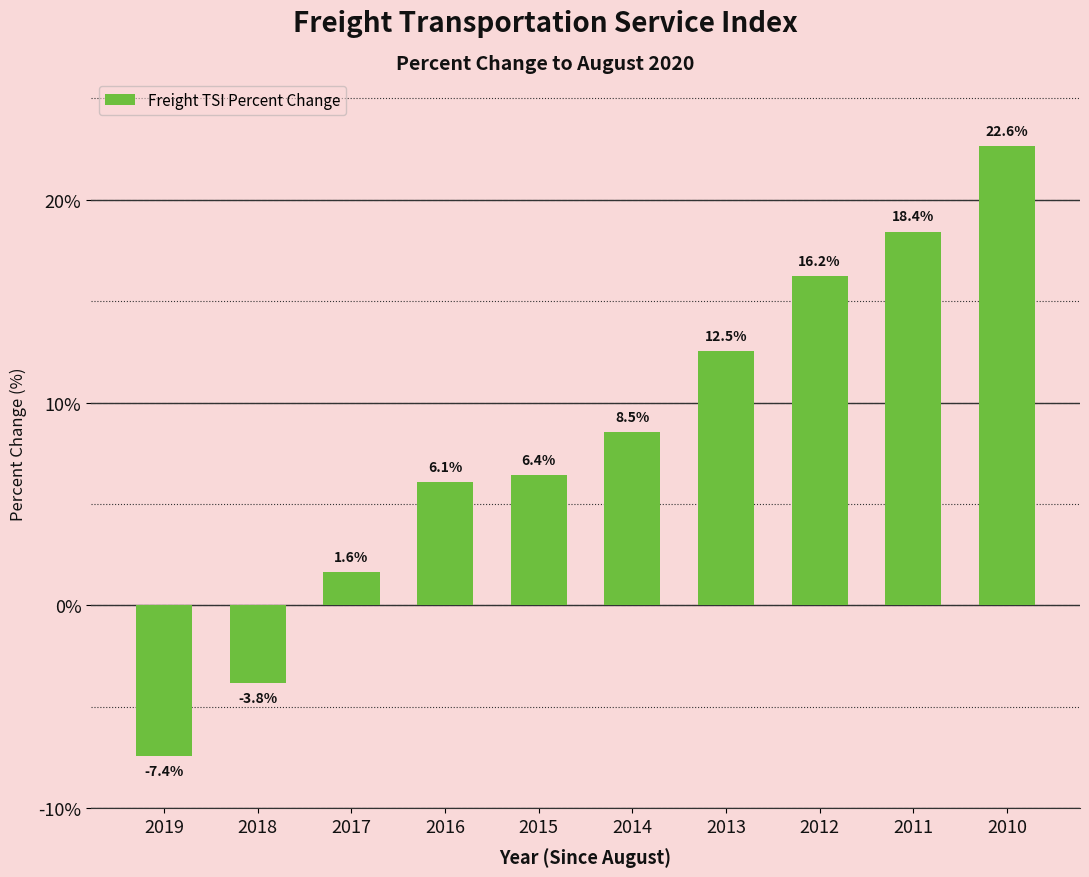

What is the difference between the second highest and minimum values?

25.8